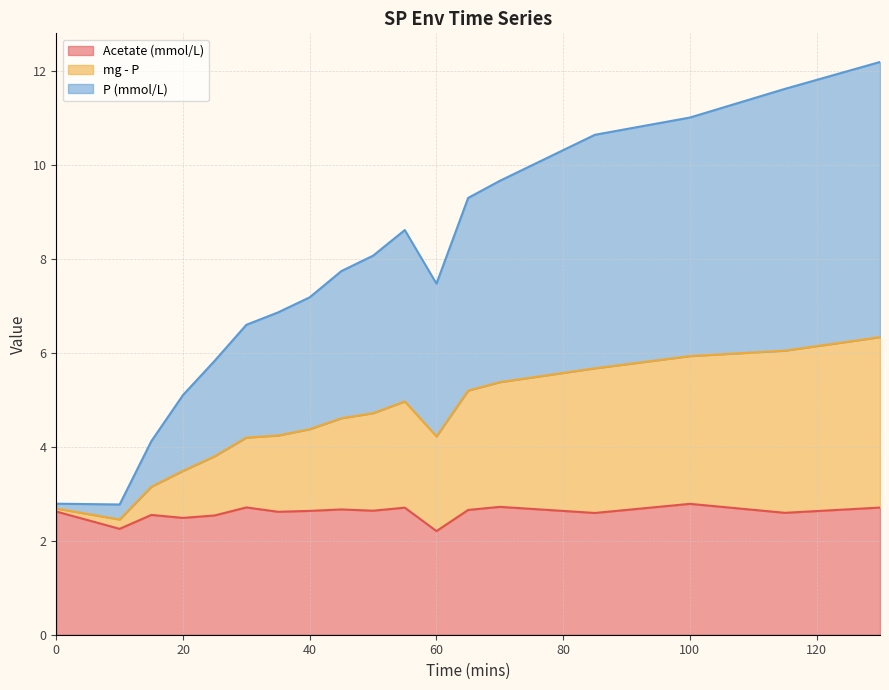

What is the minimum value shown in the chart?

2.2